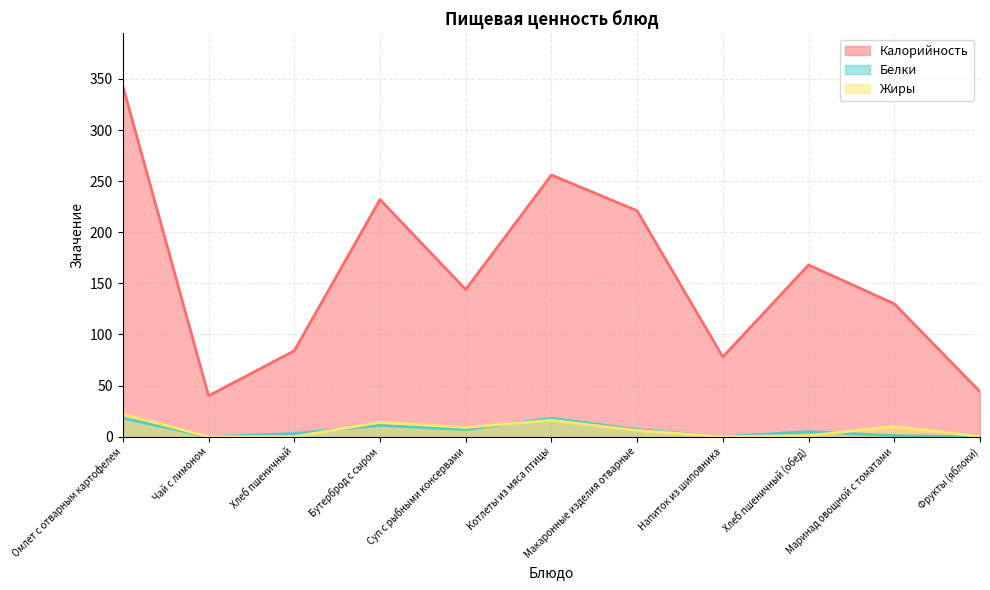

What position from the right is Омлет с отварным картофелем?

11